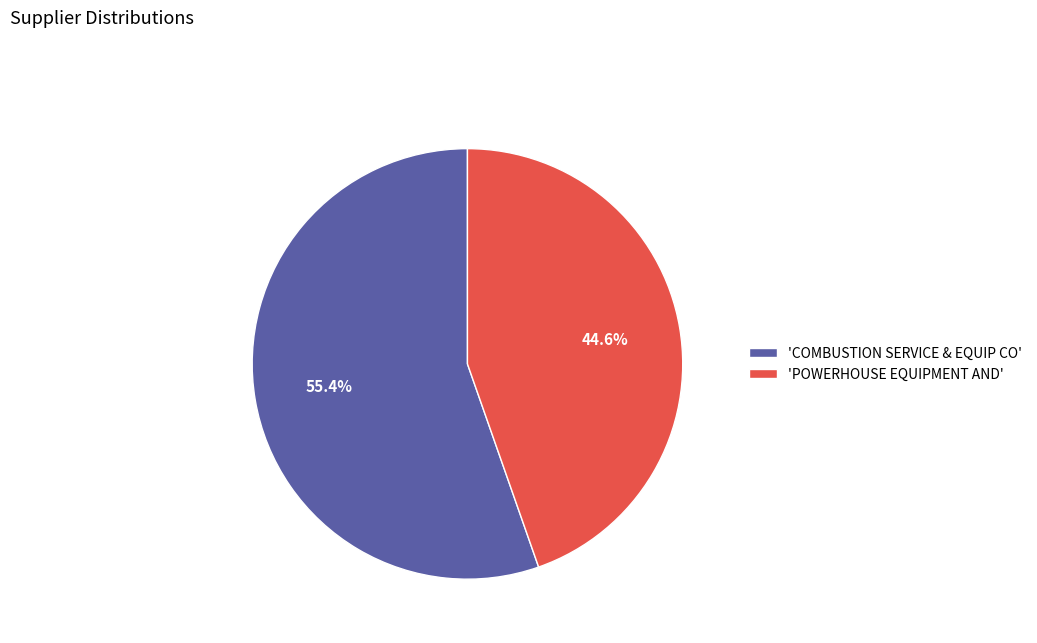

Which category has the smallest portion of the pie?

'POWERHOUSE EQUIPMENT AND'